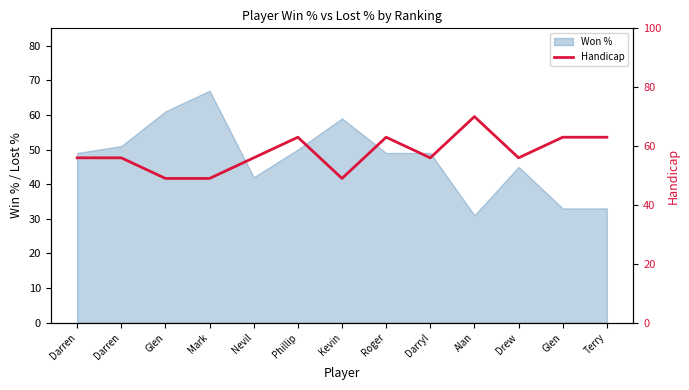

The value at Nevil is 74. True or false?

False